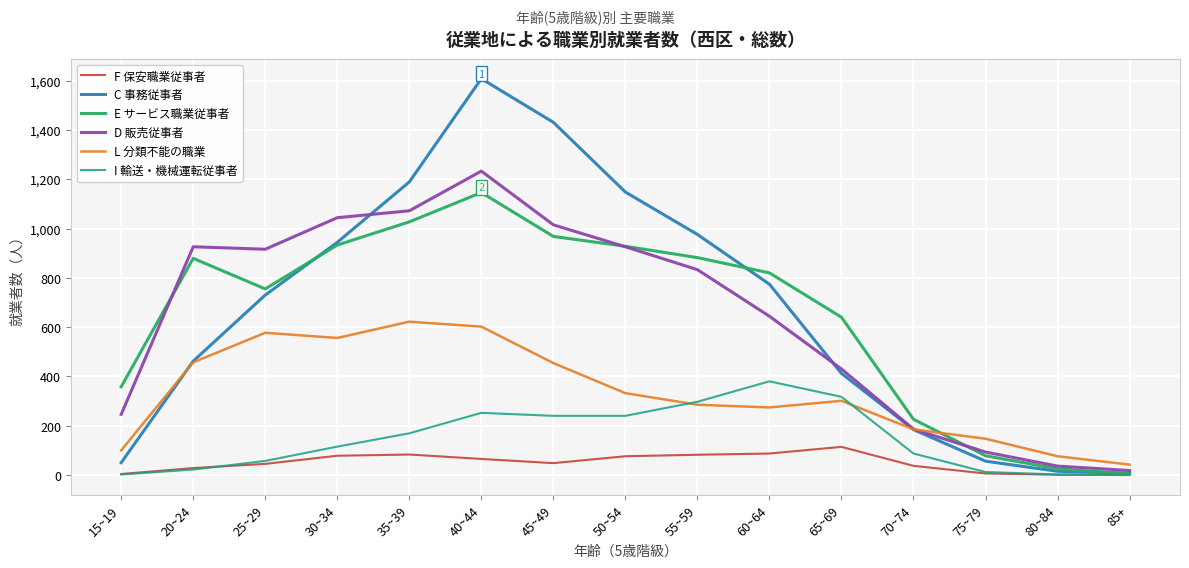

Which series has the largest range (max minus min)?

C 事務従事者